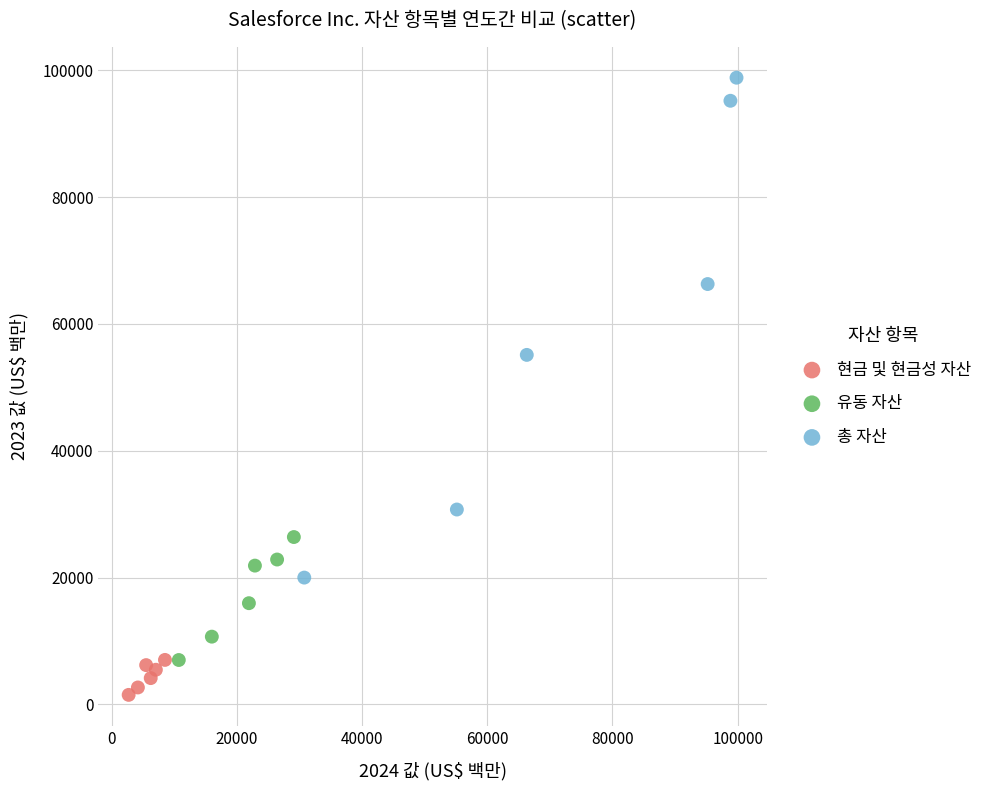

Which series contains the highest Y value?

총 자산